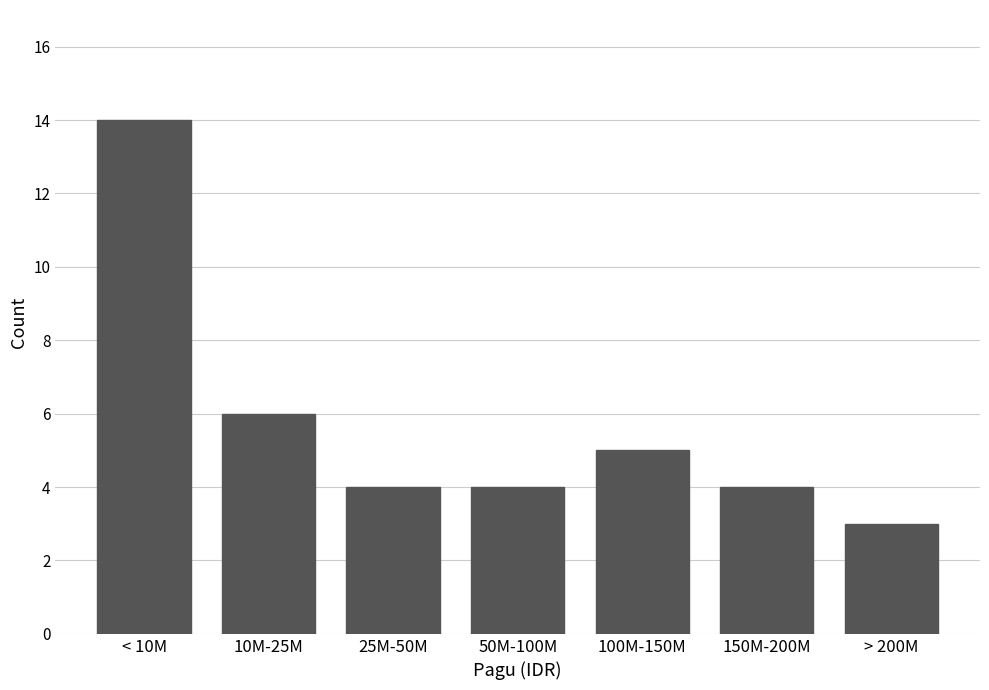

Reading left to right, what are all the values shown in this chart?

< 10M=14	10M-25M=6	25M-50M=4	50M-100M=4	100M-150M=5	150M-200M=4	> 200M=3